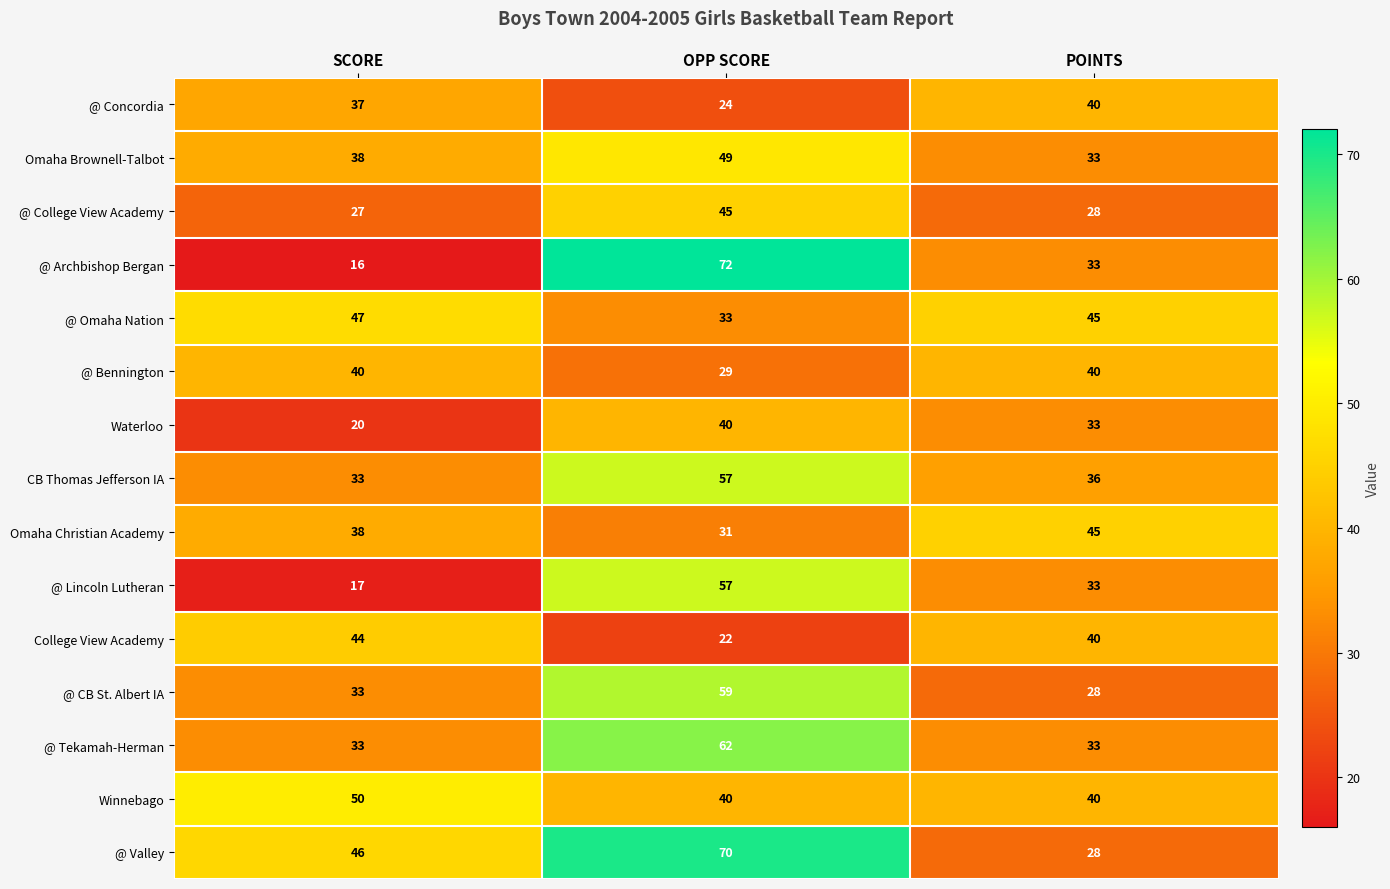

At how many categories does at least one series exceed 54?

1